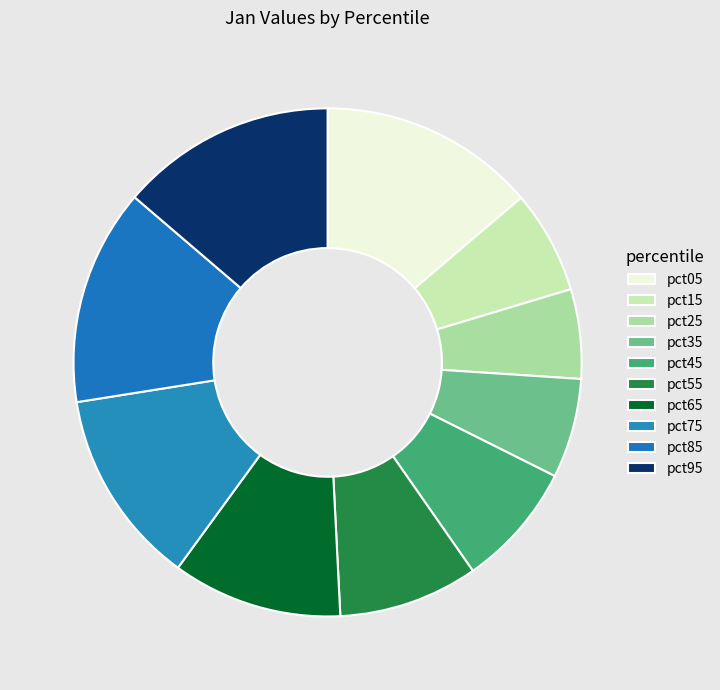

Count the number of slices in the pie.

10